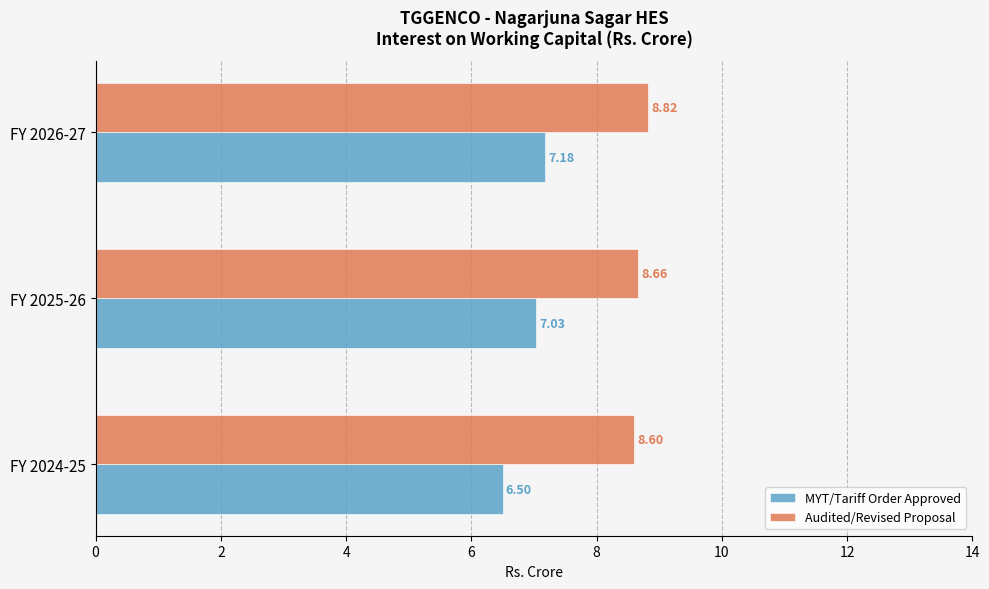

What is the spread (max minus min) of values at FY 2024-25?

2.1